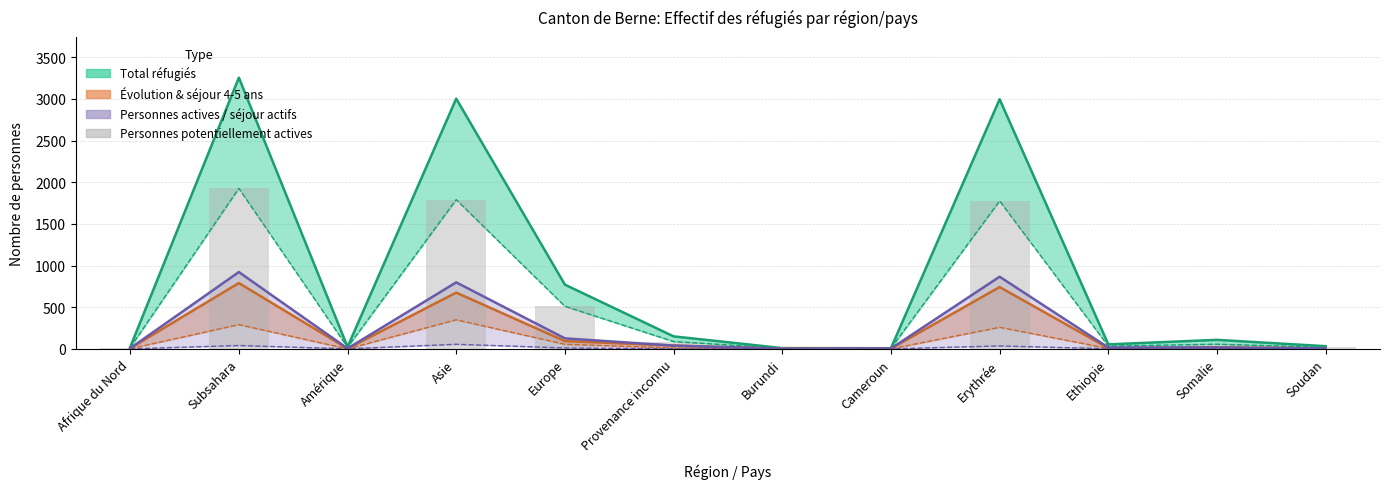

What is the value of the 6th bar from the left?

88